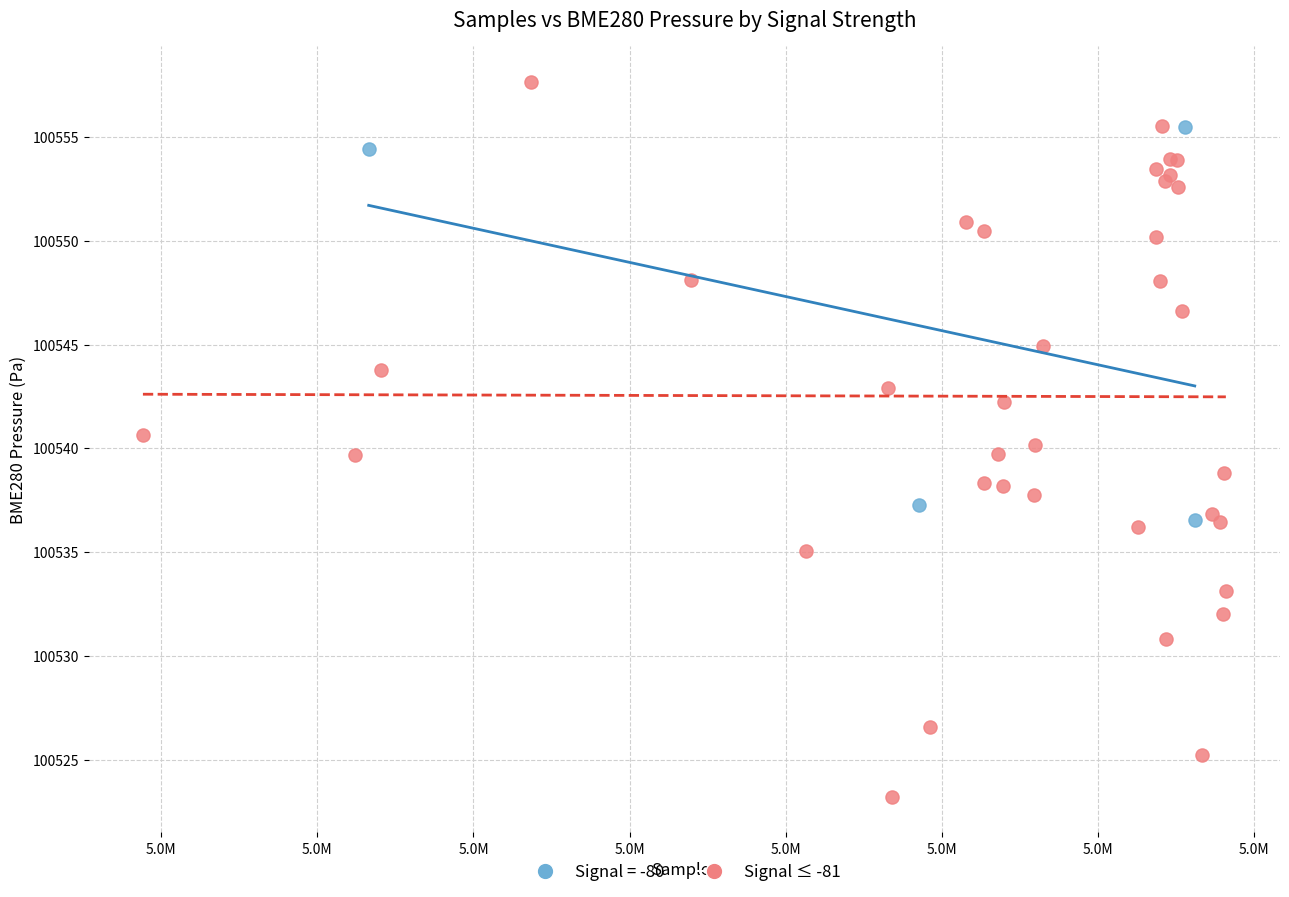

Which series reaches the maximum Y coordinate?

Signal ≤ -81